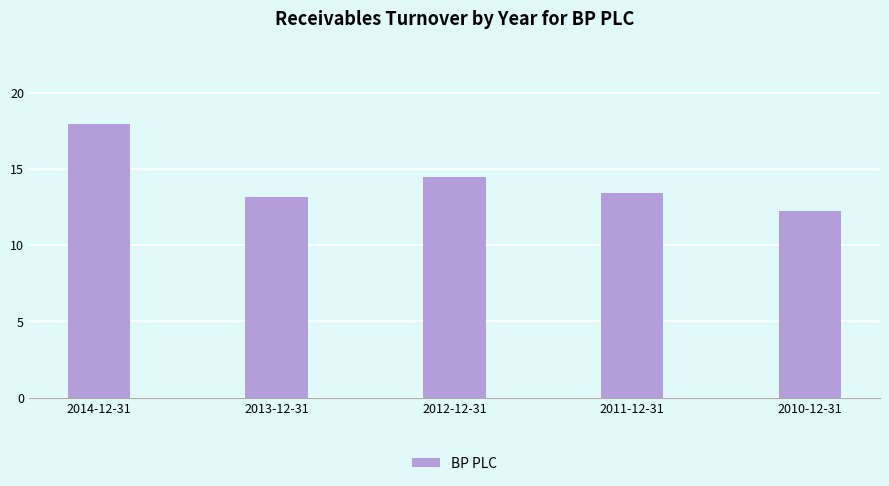

How many data points are less than 13?

1